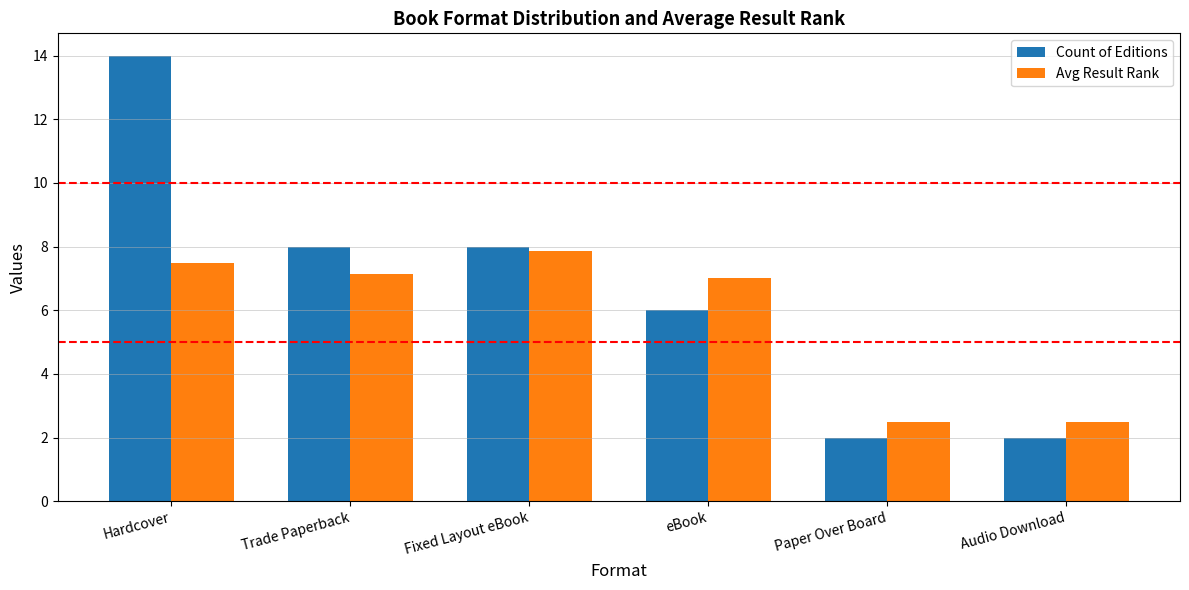

Which category has the highest value in the Count of Editions series?

Hardcover